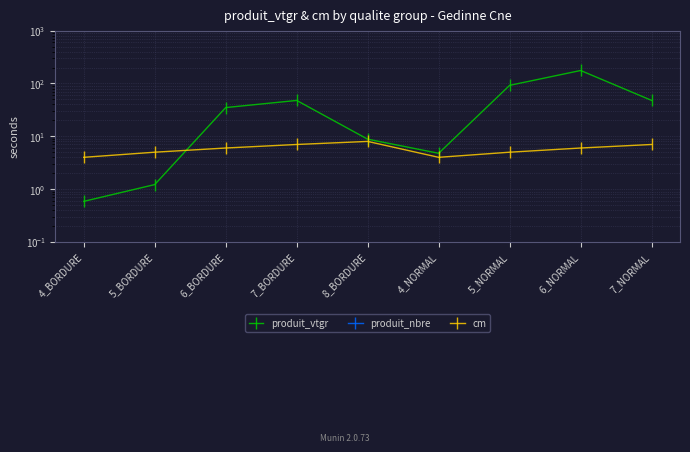

Between 8_BORDURE and 7_NORMAL, which series saw the biggest shift?

produit_vtgr